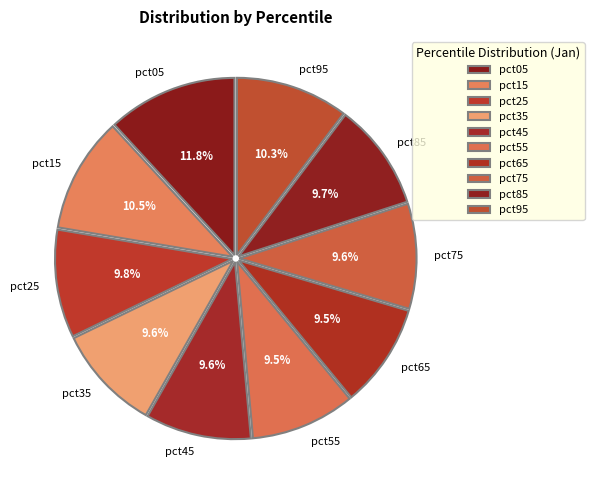

How many segments does this pie chart have?

10